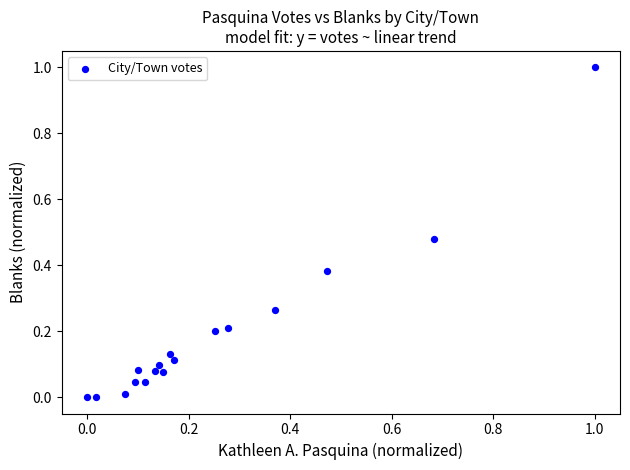

What is the range of Y values (max minus min)?

1.0